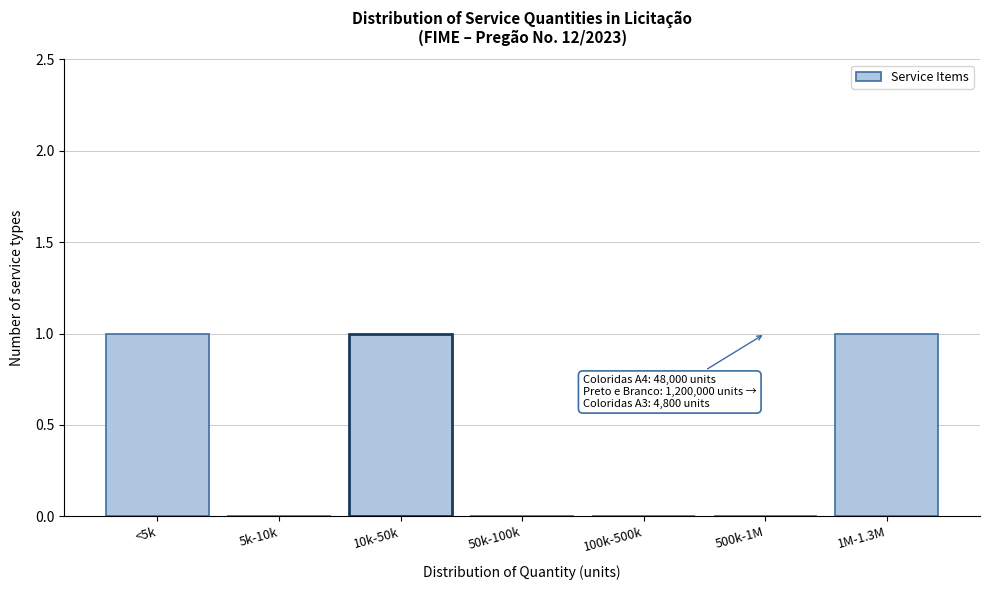

Reading left to right, transcribe all the data shown in this chart.

<5k=1	5k-10k=0	10k-50k=1	50k-100k=0	100k-500k=0	500k-1M=0	1M-1.3M=1